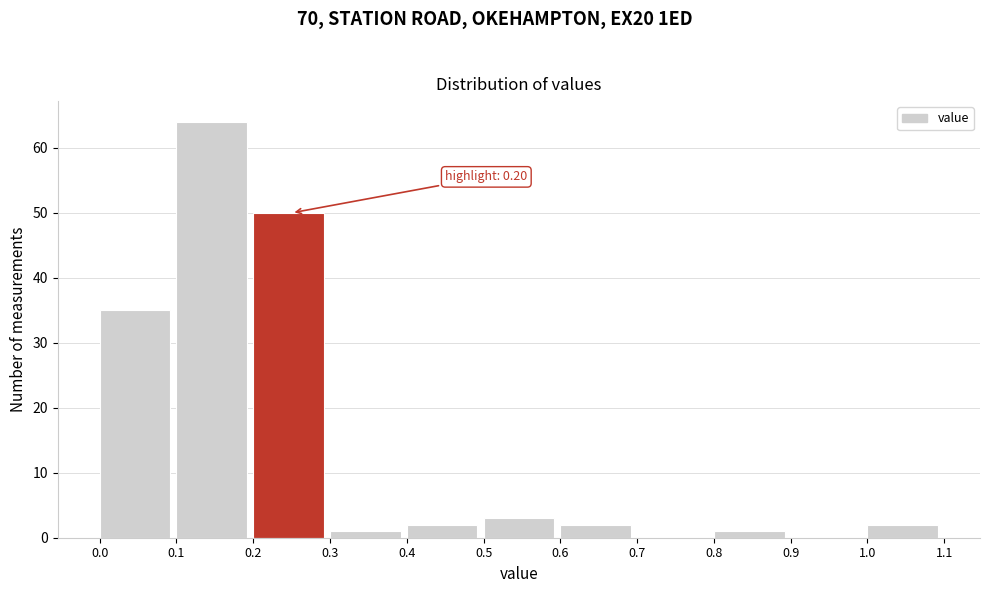

Which range on the x-axis has the tallest bar?

0.1 to 0.2